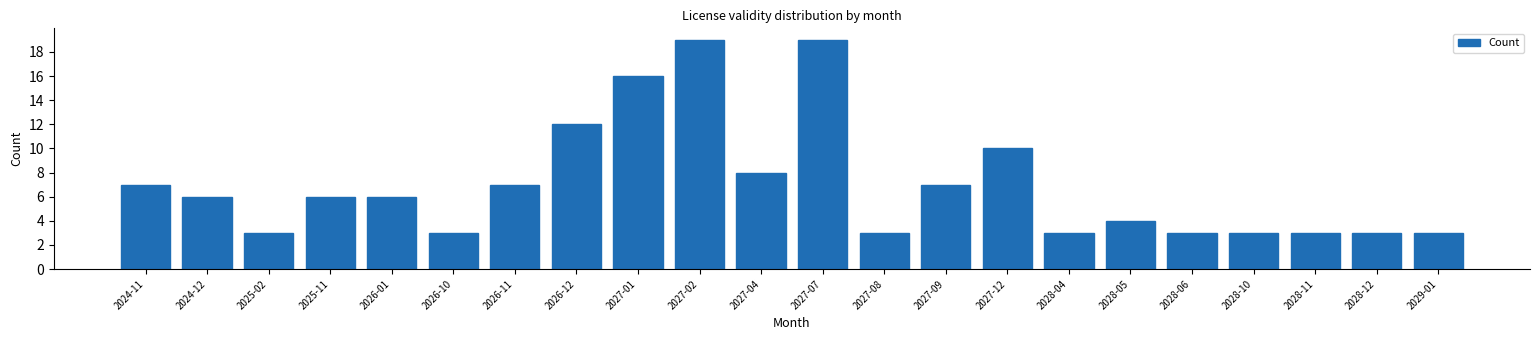

Reading left to right, extract all data points from this chart.

2024-11=7	2024-12=6	2025-02=3	2025-11=6	2026-01=6	2026-10=3	2026-11=7	2026-12=12	2027-01=16	2027-02=19	2027-04=8	2027-07=19	2027-08=3	2027-09=7	2027-12=10	2028-04=3	2028-05=4	2028-06=3	2028-10=3	2028-11=3	2028-12=3	2029-01=3